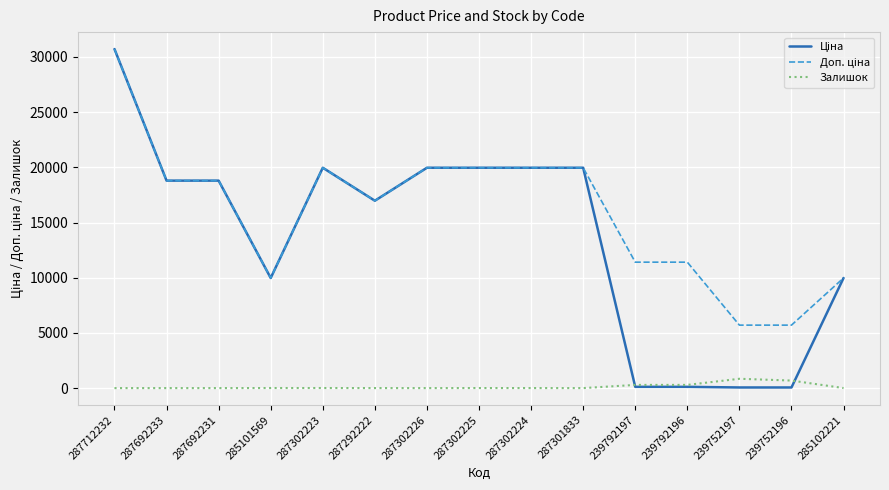

At which category does the chart reach its peak across all series?

287712232